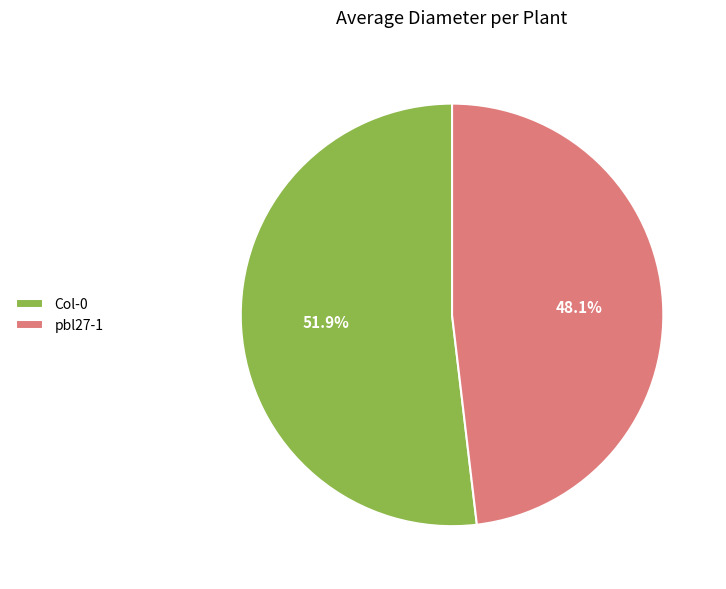

Is it true that Col-0 is 52% of the pie?

True